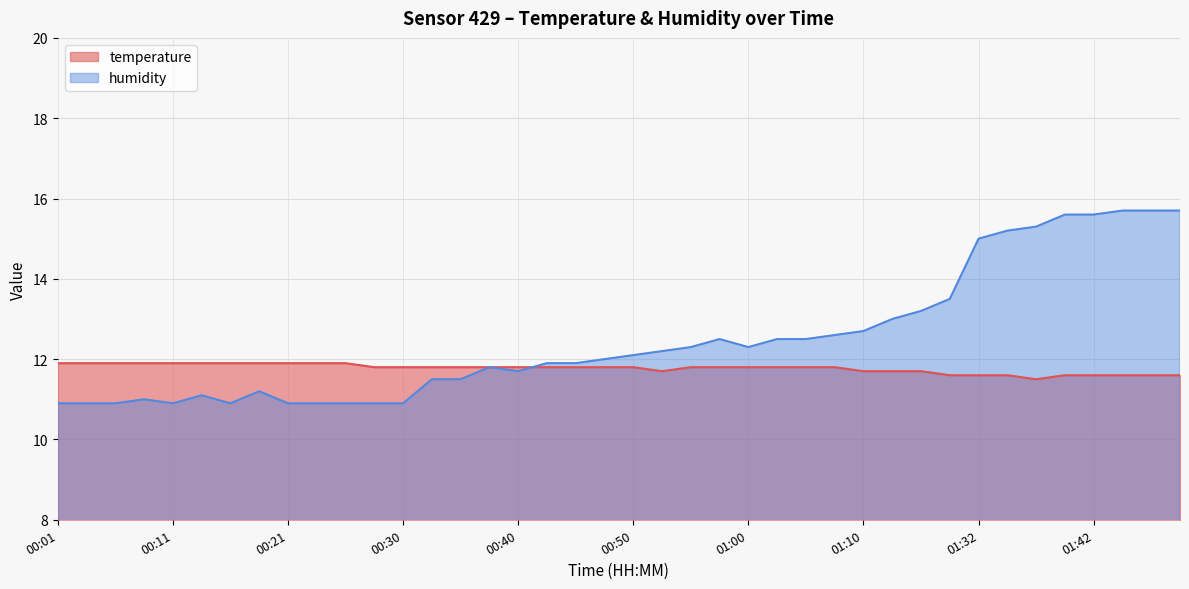

Reading left to right, extract all data points from this chart.

temperature: 11.9	11.9	11.9	11.9	11.9	11.9	11.9	11.9	11.9	11.9	11.9	11.8	11.8	11.8	11.8	11.8	11.8	11.8	11.8	11.8	11.8	11.7	11.8	11.8	11.8	11.8	11.8	11.8	11.7	11.7	11.7	11.6	11.6	11.6	11.5	11.6	11.6	11.6	11.6	11.6
humidity: 10.9	10.9	10.9	11.0	10.9	11.1	10.9	11.2	10.9	10.9	10.9	10.9	10.9	11.5	11.5	11.8	11.7	11.9	11.9	12.0	12.1	12.2	12.3	12.5	12.3	12.5	12.5	12.6	12.7	13.0	13.2	13.5	15.0	15.2	15.3	15.6	15.6	15.7	15.7	15.7